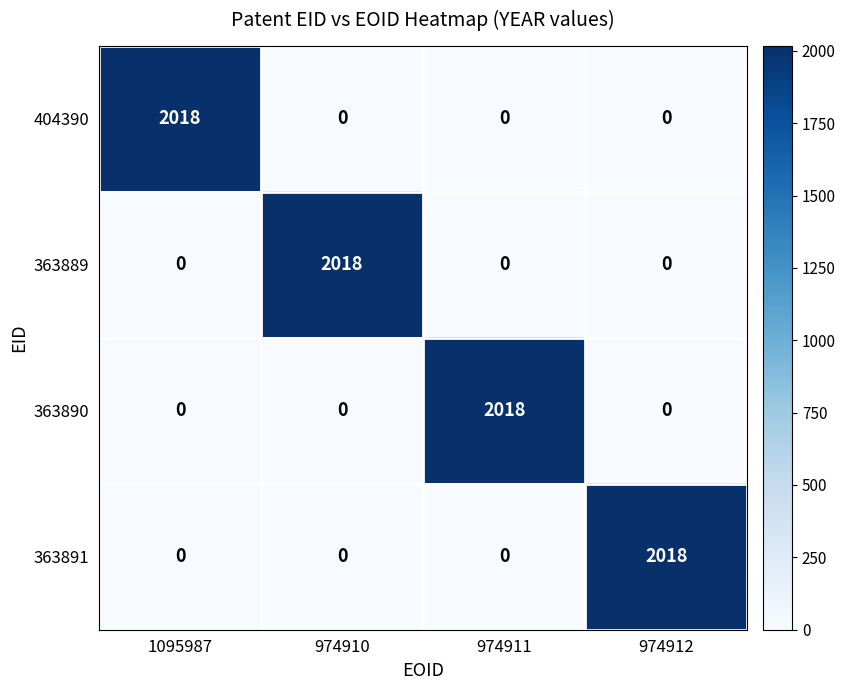

What is the total value across all series at 974911?

2018